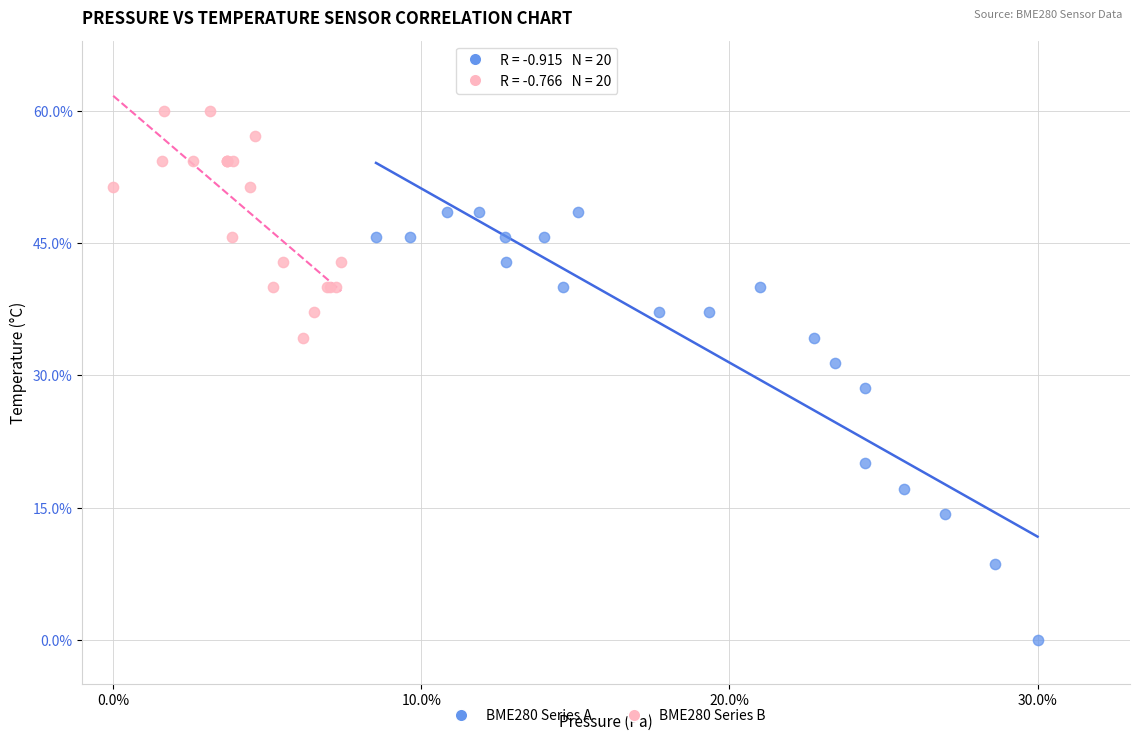

What are all the series names shown in the legend?

BME280 Series A, BME280 Series B